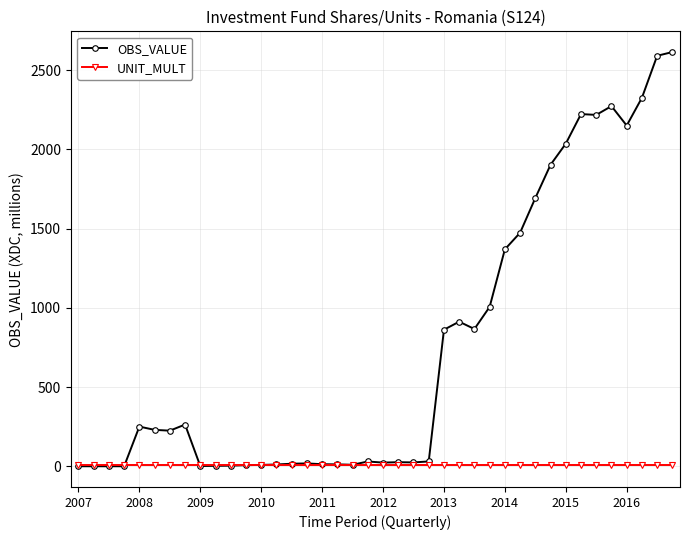

Which series has the widest spread of values?

OBS_VALUE